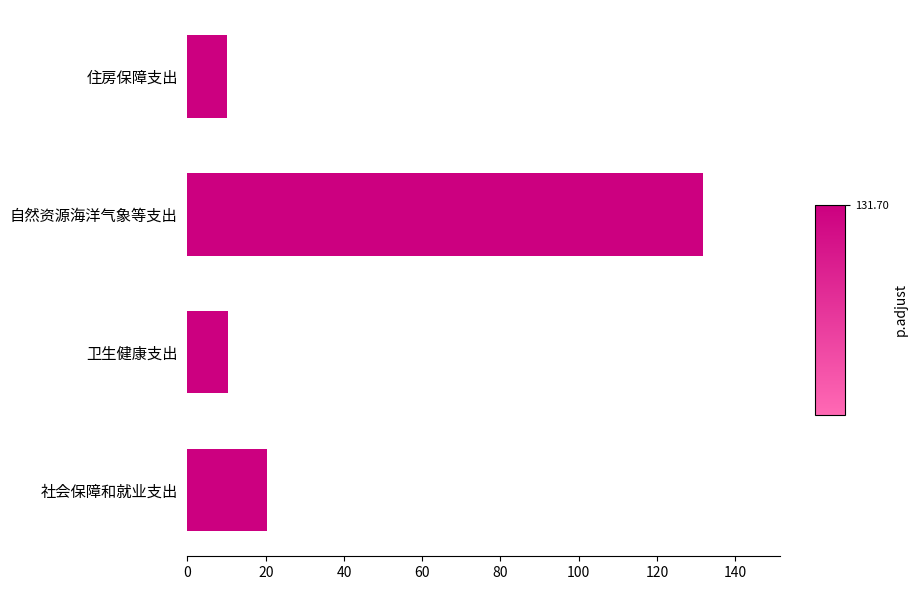

True or false: the data shows 131.7 at 自然资源海洋气象等支出.

True